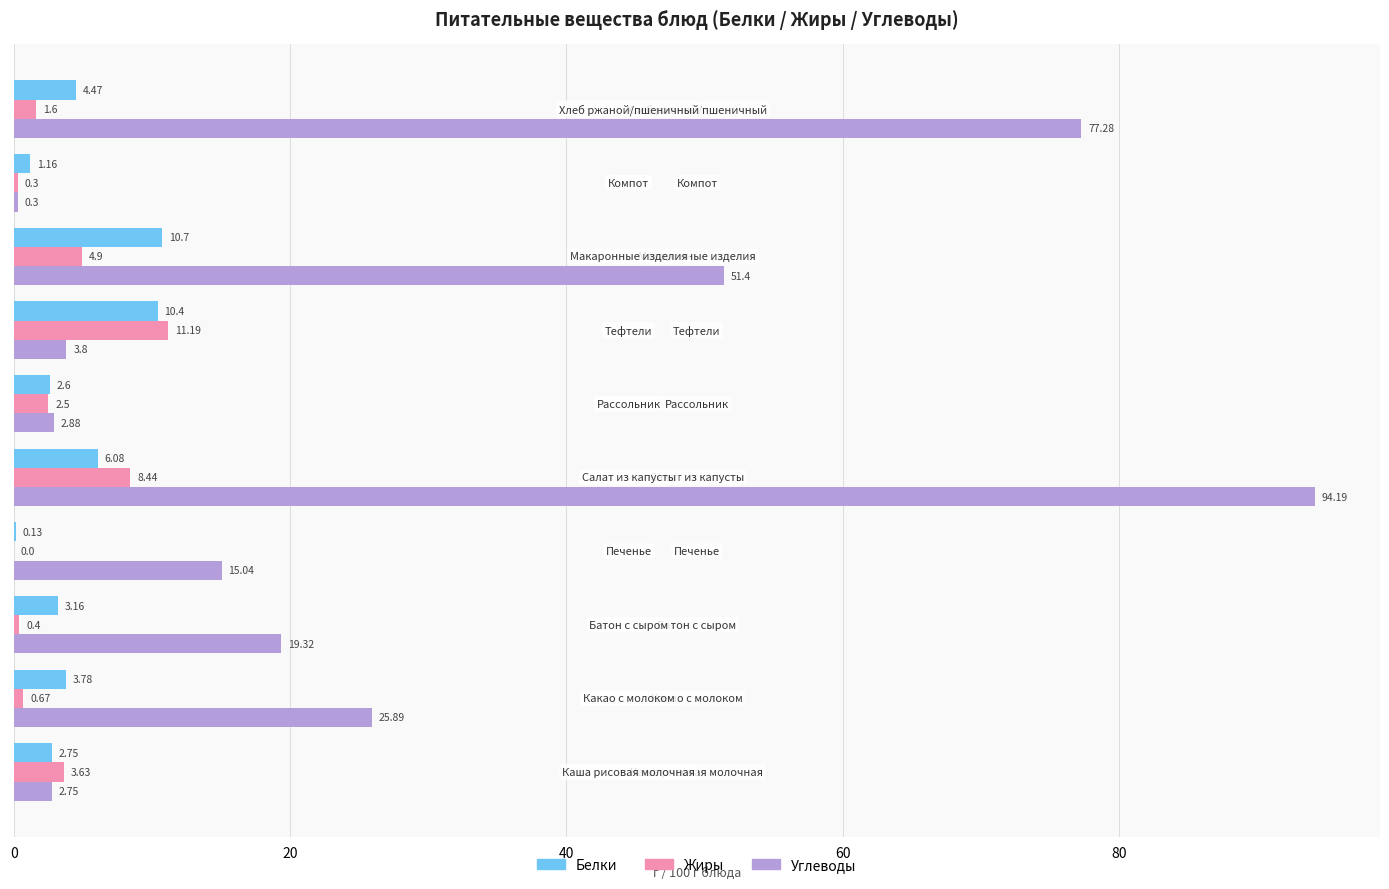

What are all the series names shown in the legend?

Белки, Жиры, Углеводы